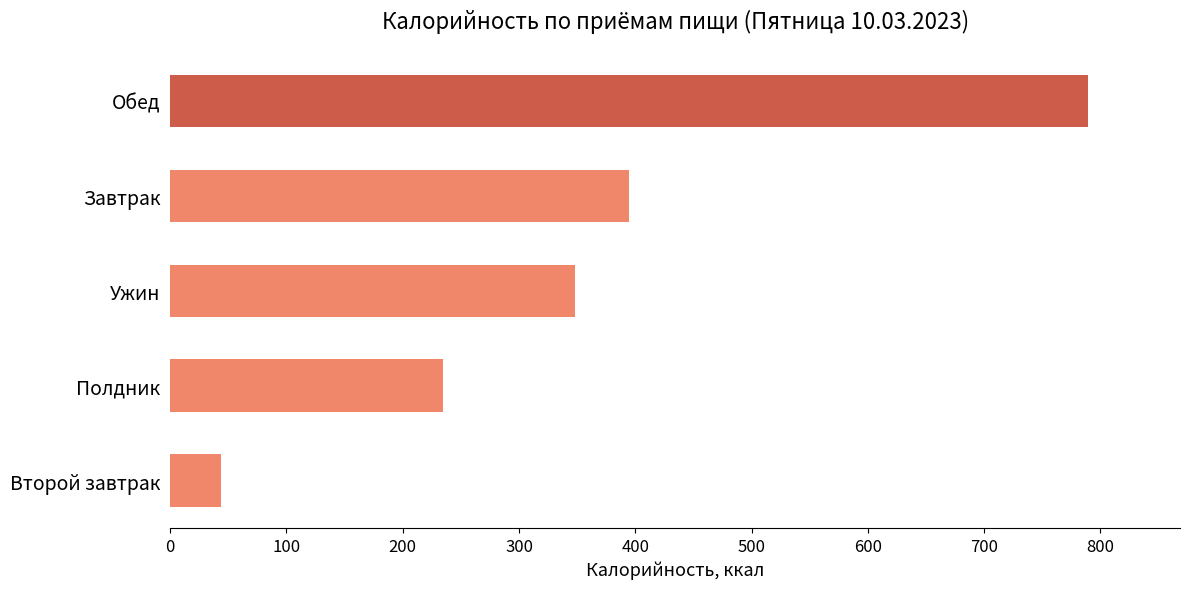

What is the change in value from Второй завтрак to Полдник?

+191.4